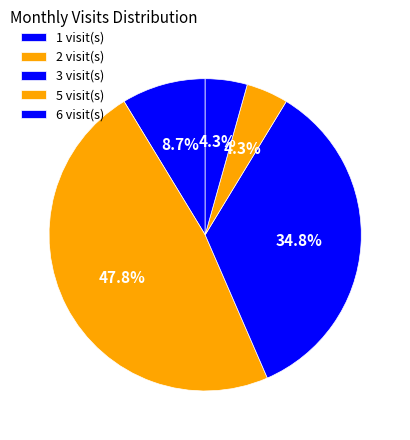

How many slices are in this pie chart?

5